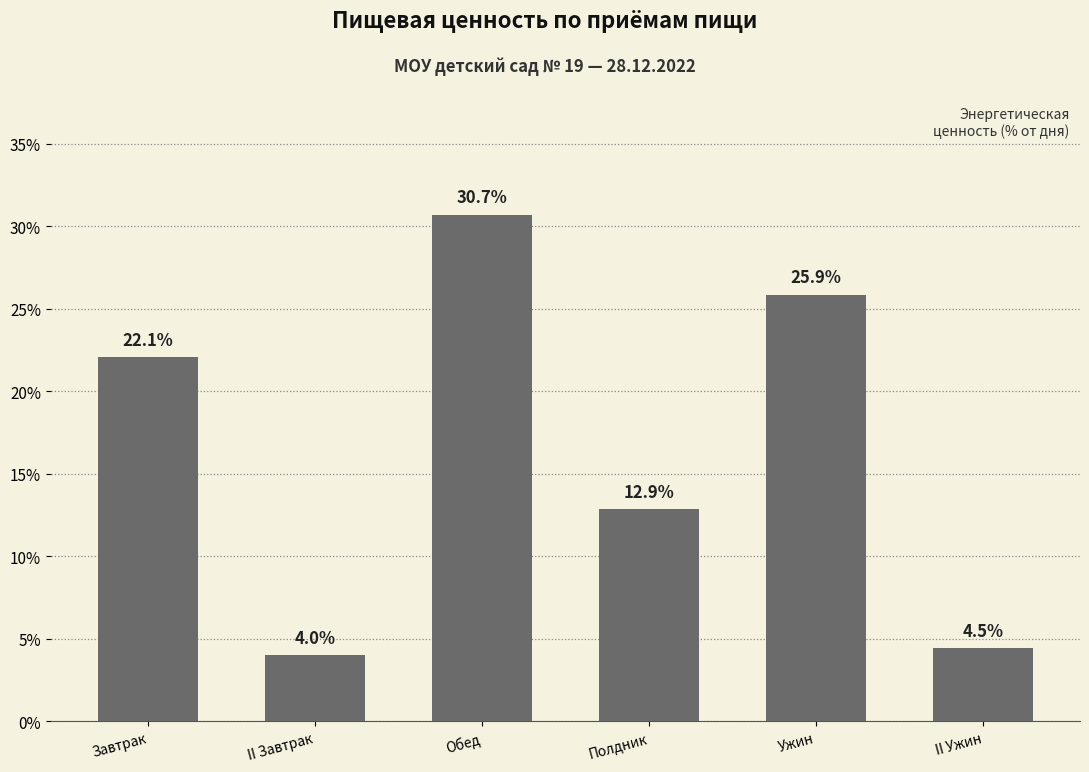

Reading right to left, list all the values displayed in this chart.

II Ужин=4.5	Ужин=25.9	Полдник=12.9	Обед=30.7	II Завтрак=4.0	Завтрак=22.1